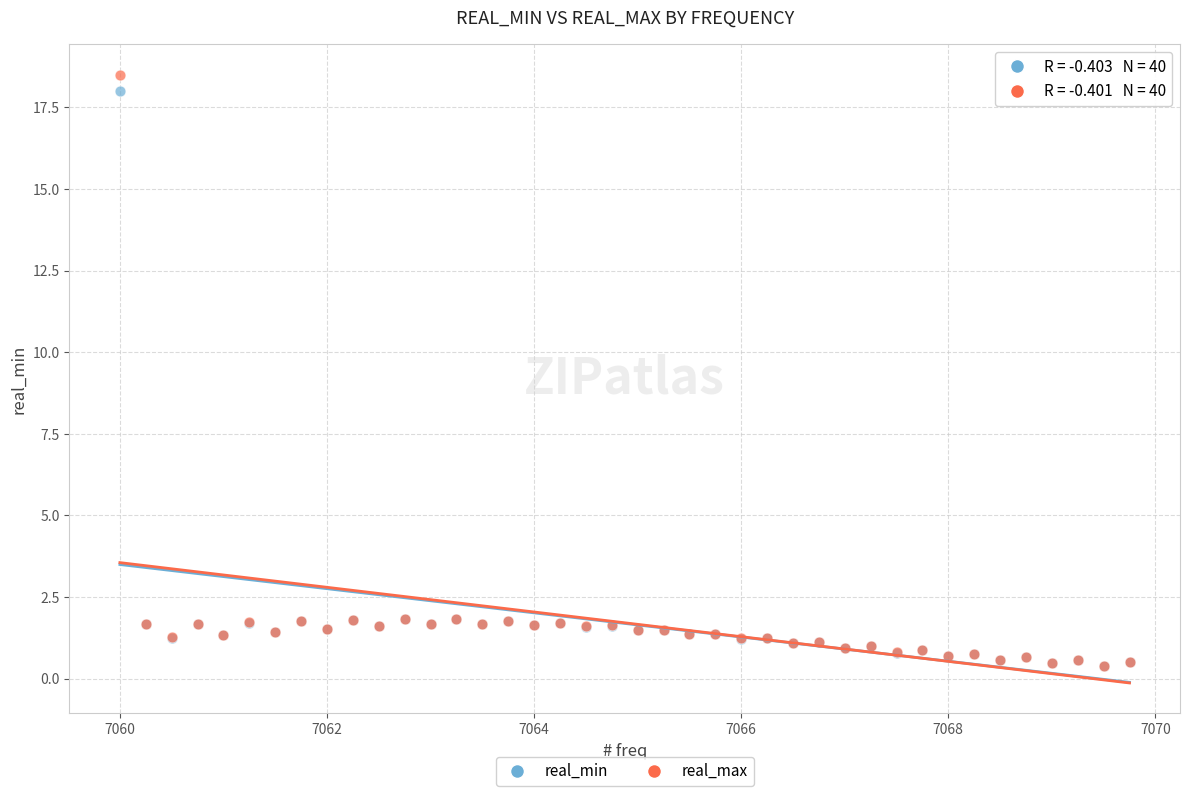

What are all the series names shown in the legend?

real_min, real_max